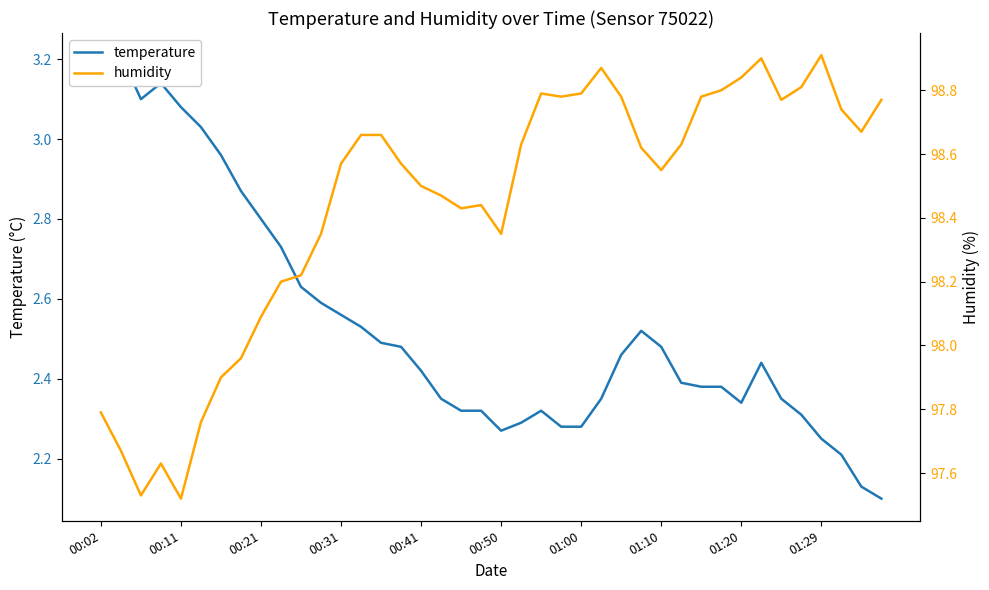

Reading left to right, what are all the values shown in this chart?

temperature: 3.2	3.2	3.1	3.1	3.1	3.0	3.0	2.9	2.8	2.7	2.6	2.6	2.6	2.5	2.5	2.5	2.4	2.4	2.3	2.3	2.3	2.3	2.3	2.3	2.3	2.4	2.5	2.5	2.5	2.4	2.4	2.4	2.3	2.4	2.4	2.3	2.2	2.2	2.1	2.1
humidity: 97.8	97.7	97.5	97.6	97.5	97.8	97.9	98.0	98.1	98.2	98.2	98.3	98.6	98.7	98.7	98.6	98.5	98.5	98.4	98.4	98.3	98.6	98.8	98.8	98.8	98.9	98.8	98.6	98.5	98.6	98.8	98.8	98.8	98.9	98.8	98.8	98.9	98.7	98.7	98.8